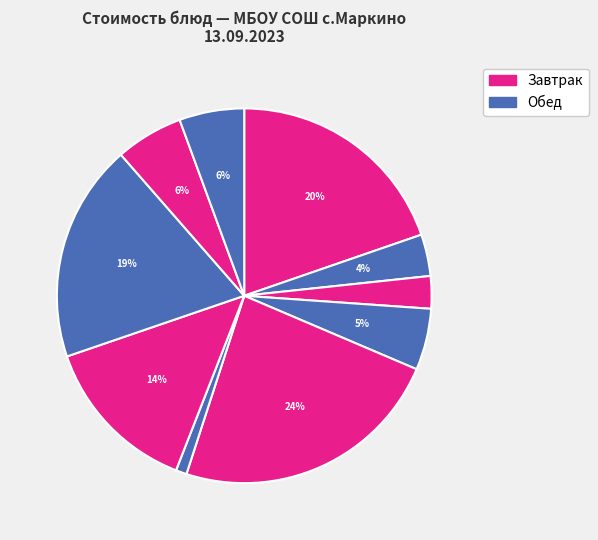

Count the number of slices in the pie.

10